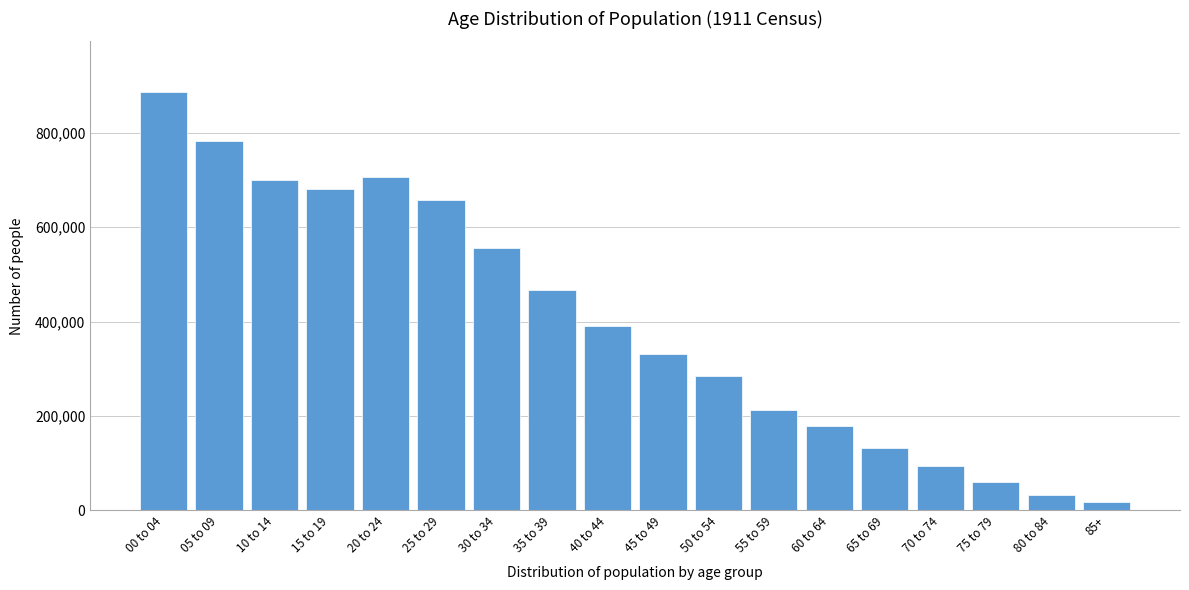

Reading left to right, extract all data points from this chart.

887483	783252	700312	680373	706290	658178	555116	467779	389695	331483	285084	213048	178104	131149	94004	59526	31471	17613